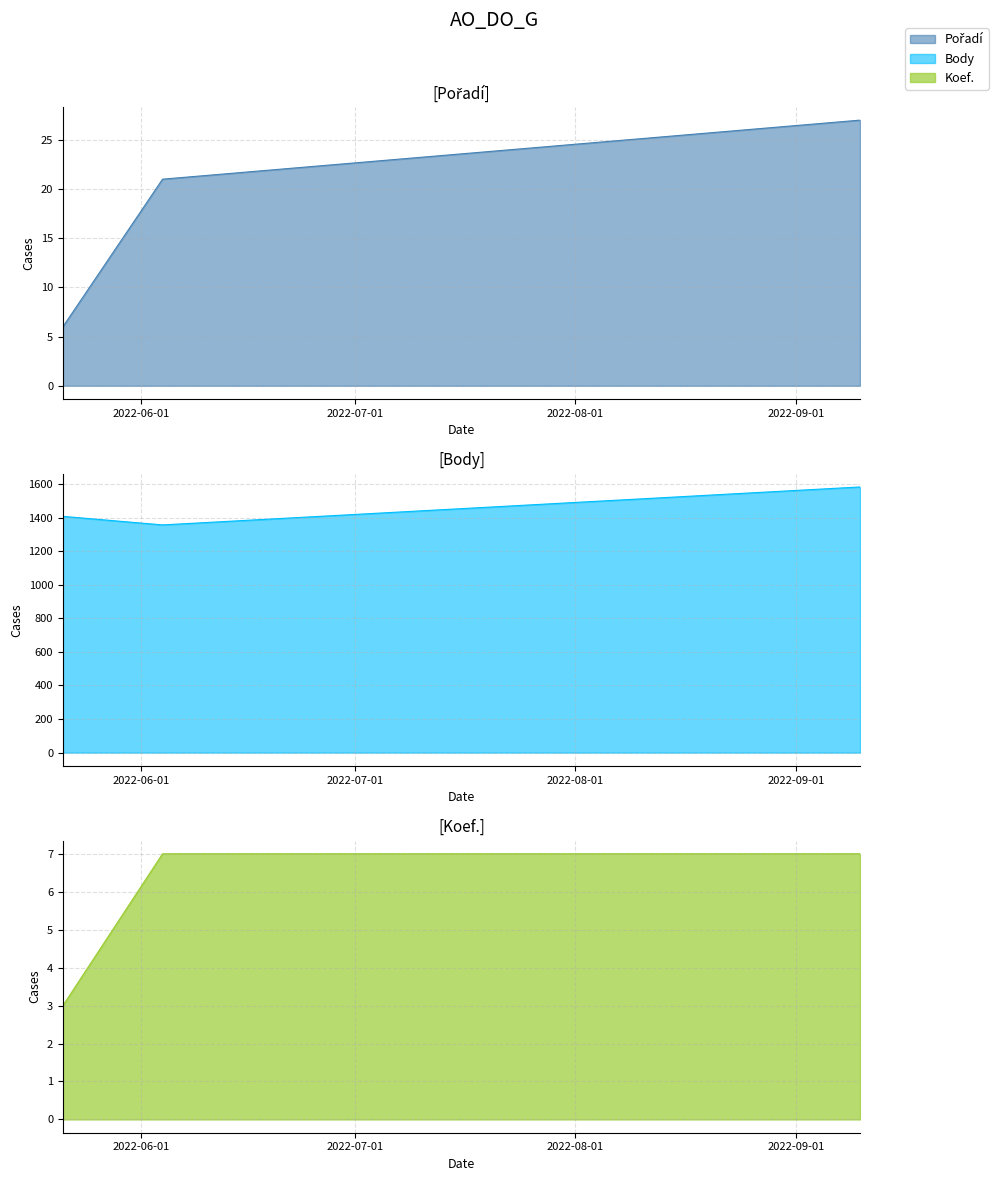

How many data points does each series have?

3